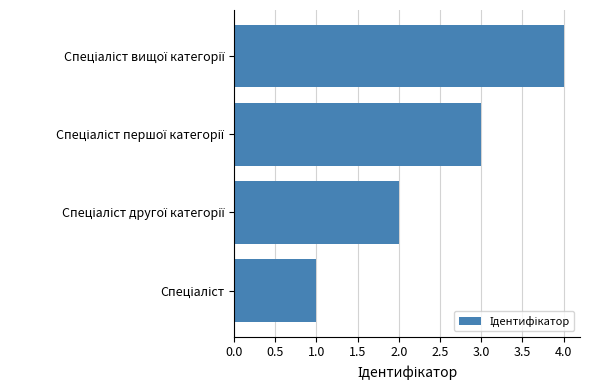

What is the difference between the maximum and minimum values?

3